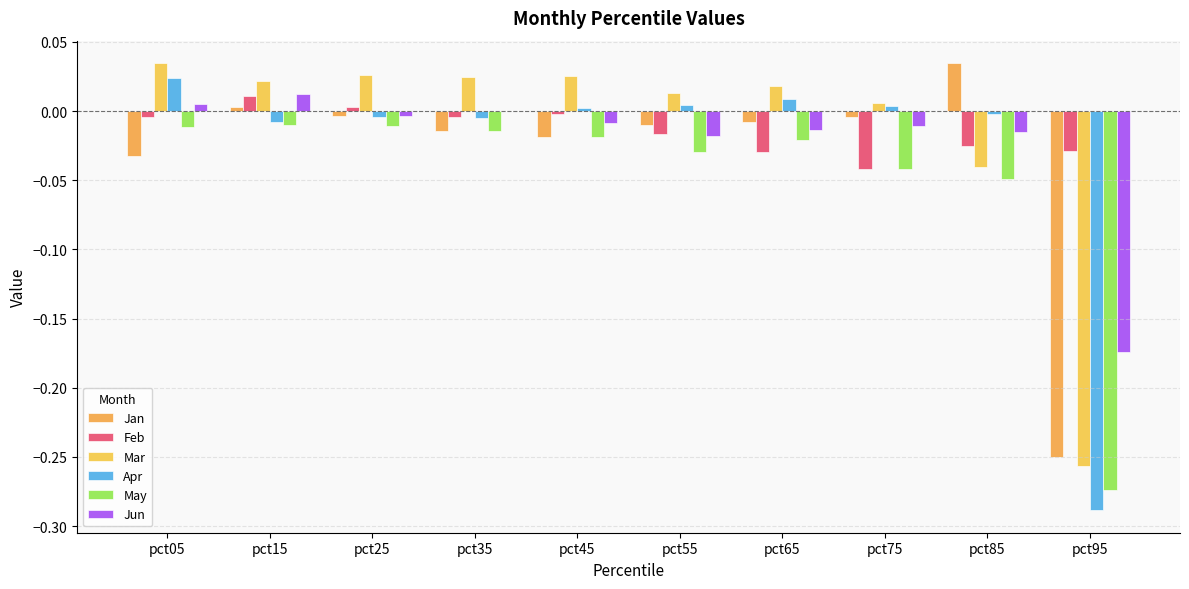

What is the sum of all Mar values?

-0.1